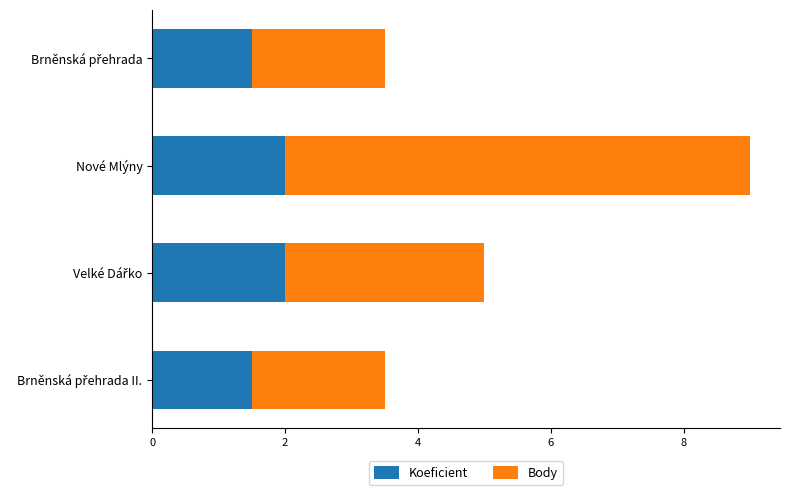

What is the difference between the maximum and minimum values in the Koeficient series?

0.5